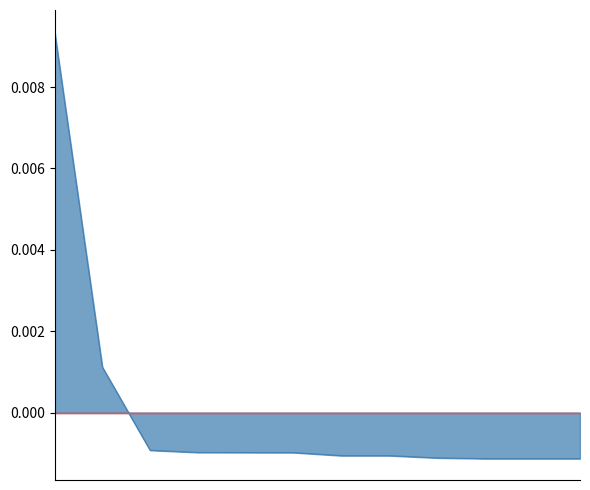

Does the chart display data point markers on the line(s)?

No